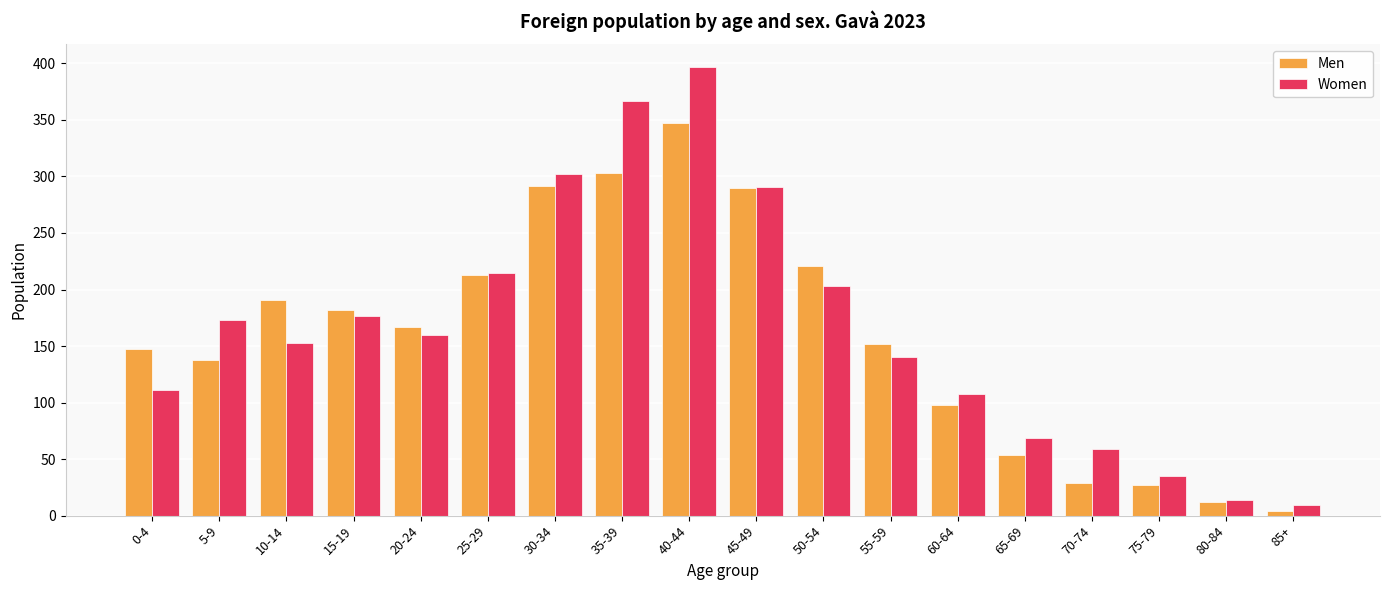

At 65-69, list the series in order from smallest to largest.

Men, Women